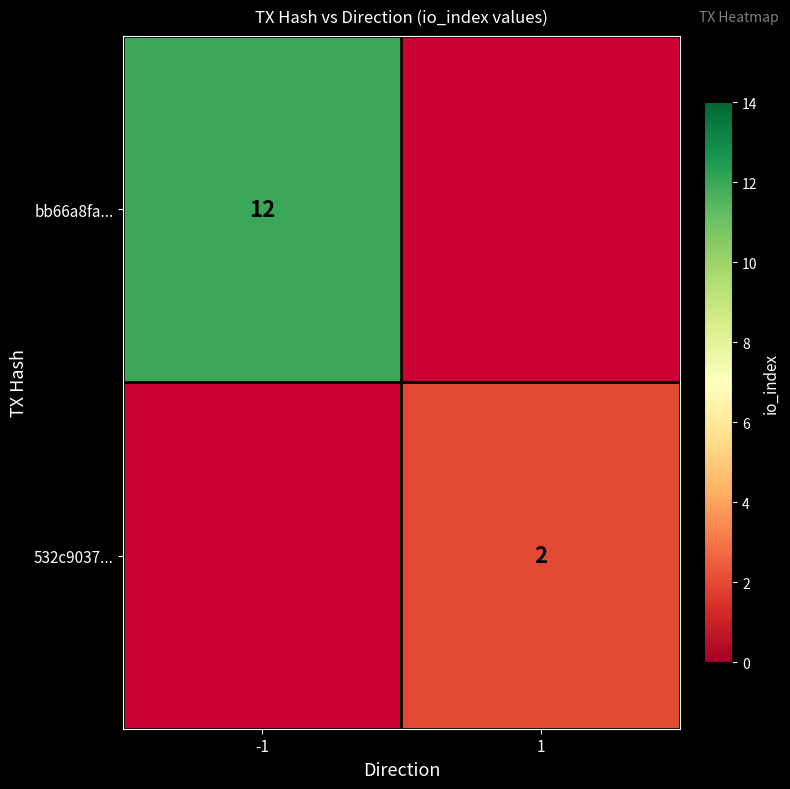

The value of 532c9037... at 1 is 2. True or false?

True